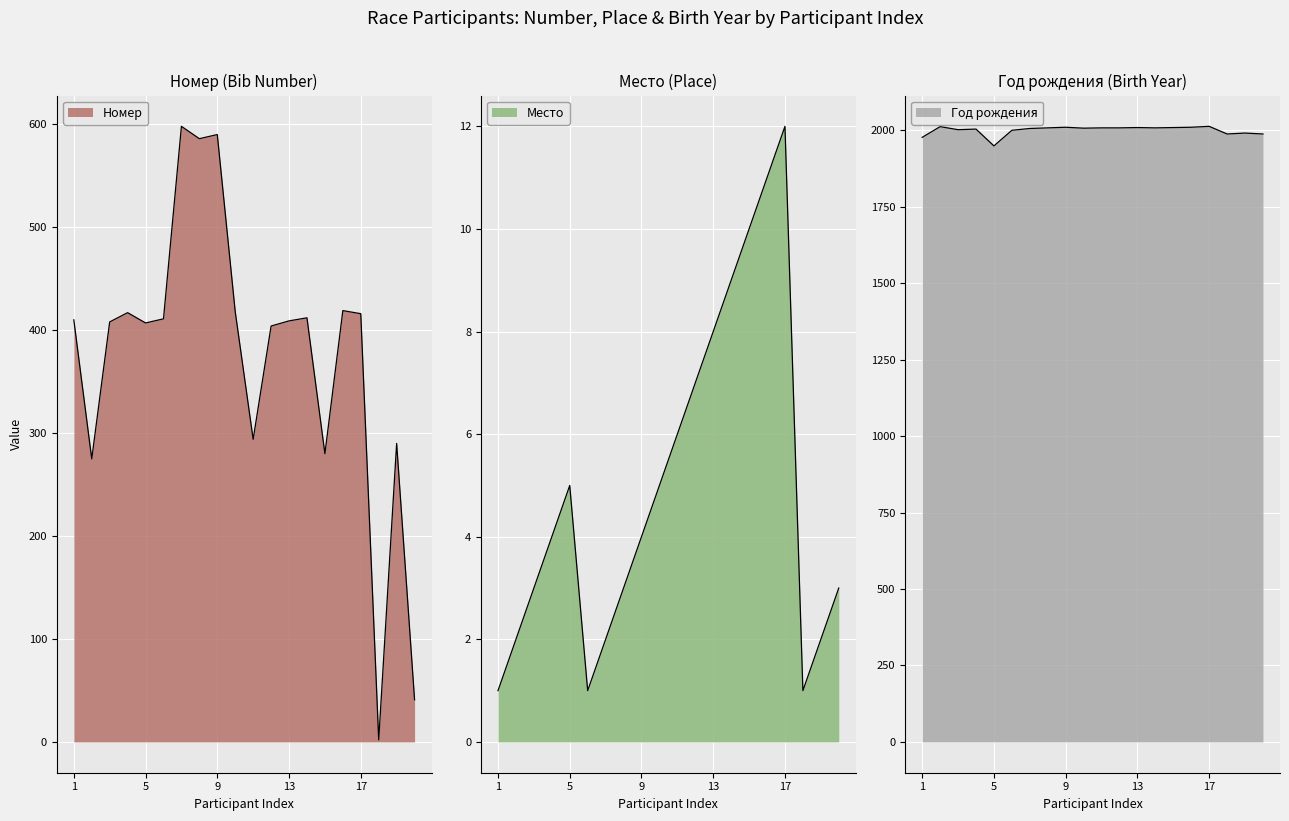

Reading left to right, extract all data points from this chart.

Номер: 1=410	2=275	3=408	4=417	5=407	6=411	7=598	8=586	9=590	10=418	11=294	12=404	13=409	14=412	15=280	16=419	17=416	18=2	19=290	20=41
Место: 1=1	2=2	3=3	4=4	5=5	6=1	7=2	8=3	9=4	10=5	11=6	12=7	13=8	14=9	15=10	16=11	17=12	18=1	19=2	20=3
Год рождения: 1=1977	2=2012	3=2002	4=2004	5=1949	6=2000	7=2006	8=2008	9=2010	10=2007	11=2008	12=2008	13=2009	14=2008	15=2009	16=2010	17=2013	18=1988	19=1991	20=1988